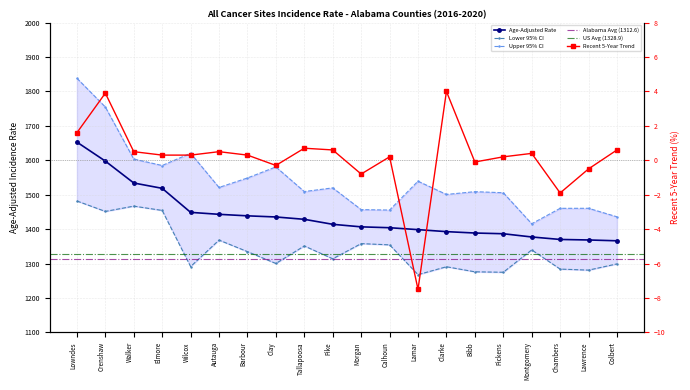

True or false: Upper 95% CI has a value of 1838.3 at Lowndes.

True